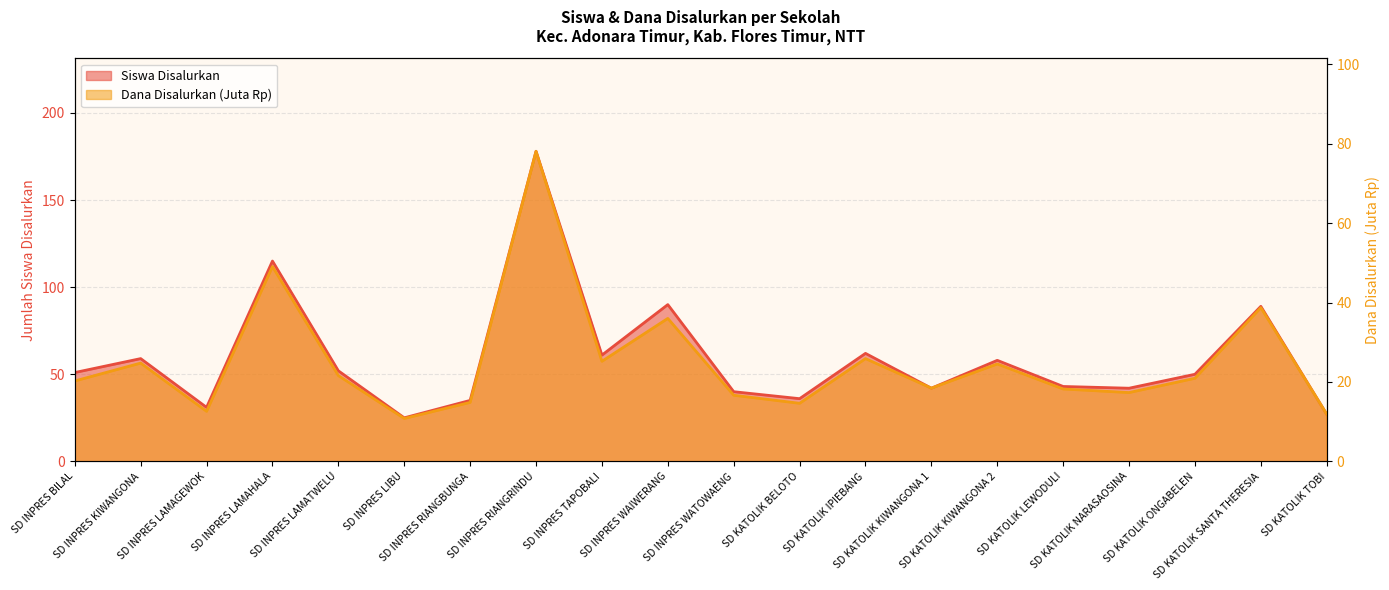

What is the spread (max minus min) of values at SD INPRES RIANGBUNGA?

20.1